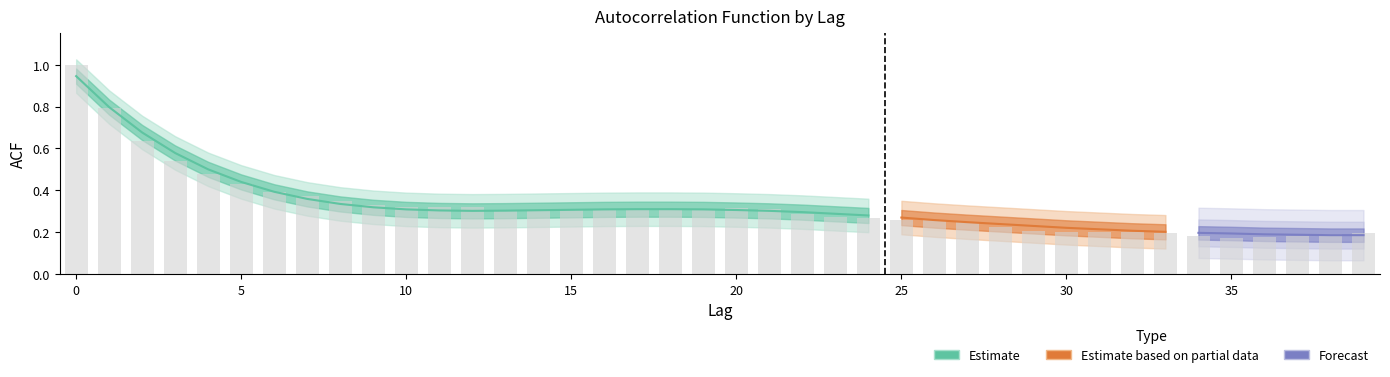

At how many categories does at least one series exceed 0?

40